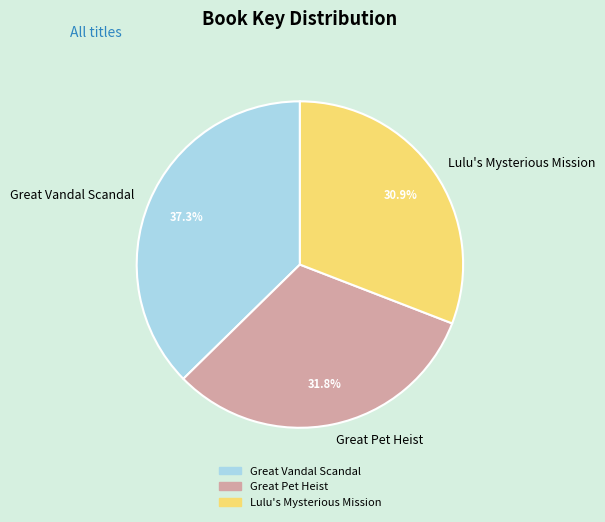

To the nearest percent, what is the average slice percentage?

33%